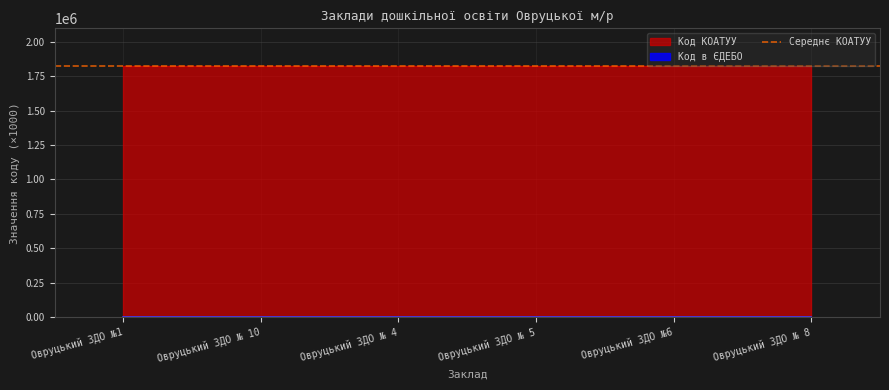

How many points are lower than both their immediate neighbors (excluding endpoints)?

1